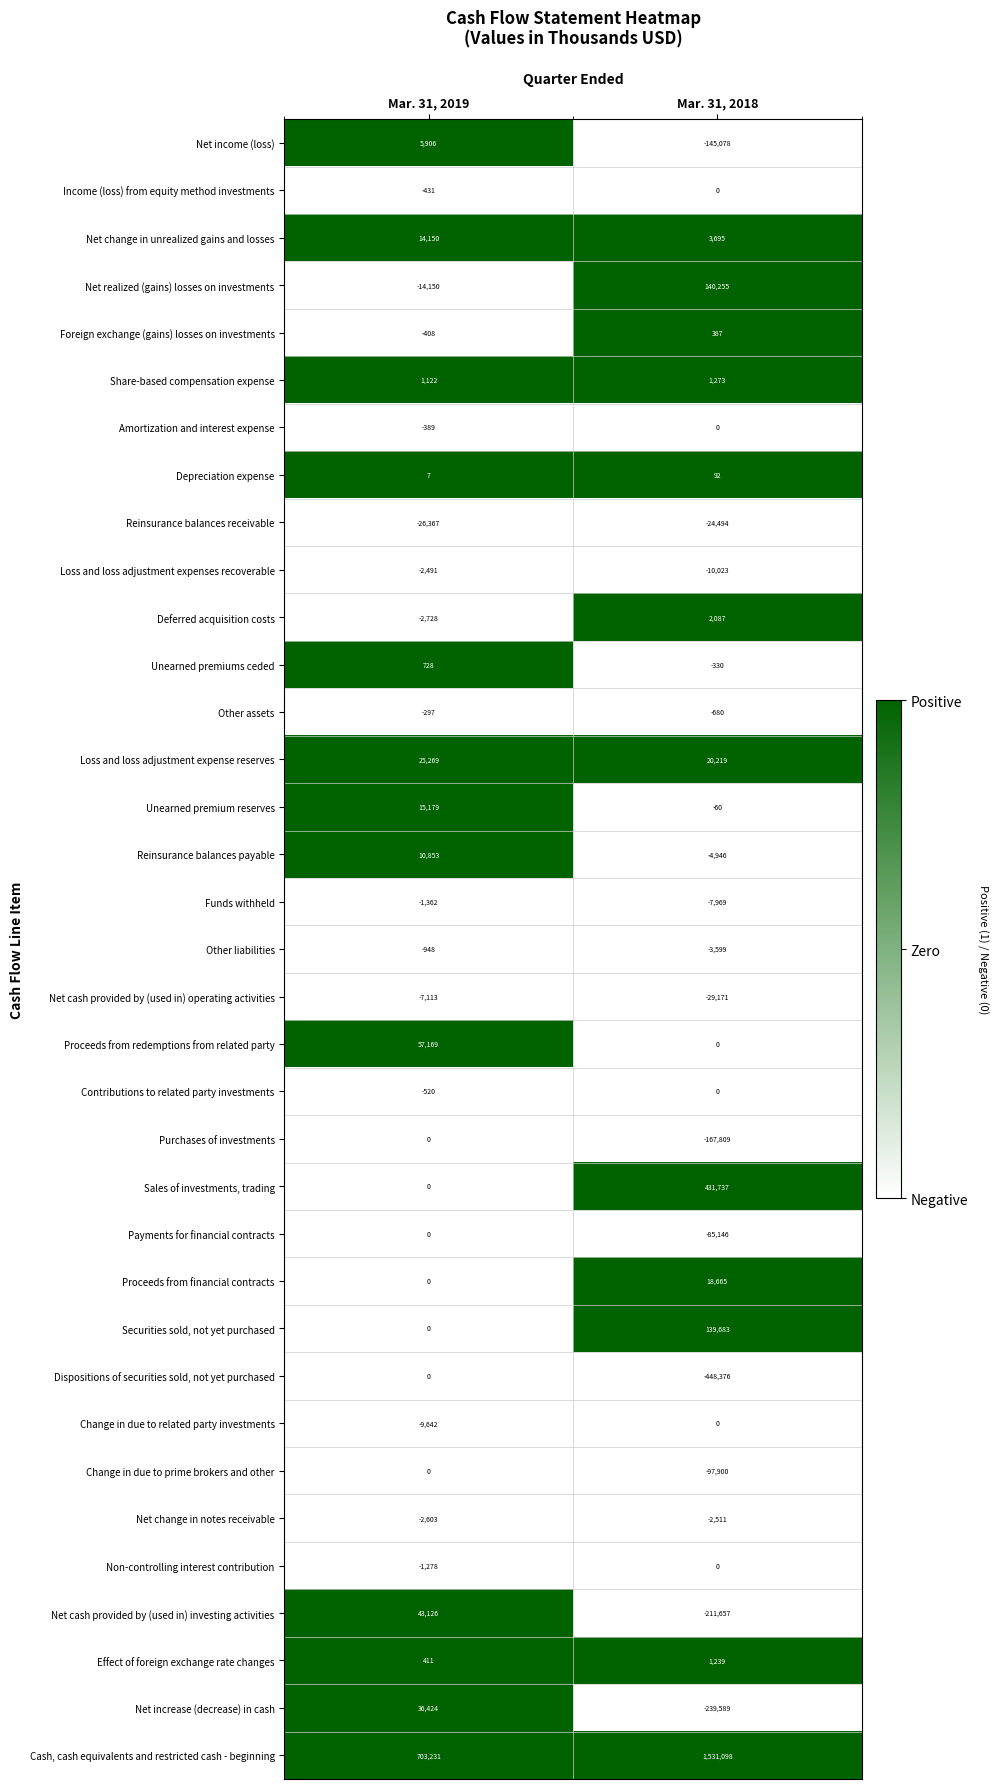

True or false: Unearned premium reserves has a value of -39 at Mar. 31, 2018.

False